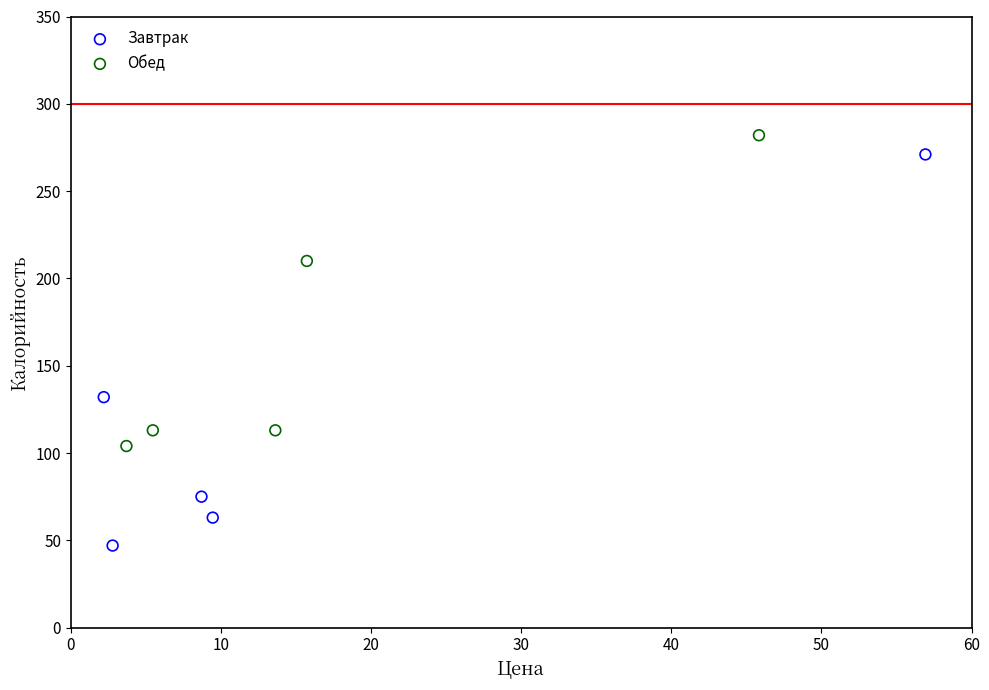

Which series reaches the minimum Y coordinate?

Завтрак